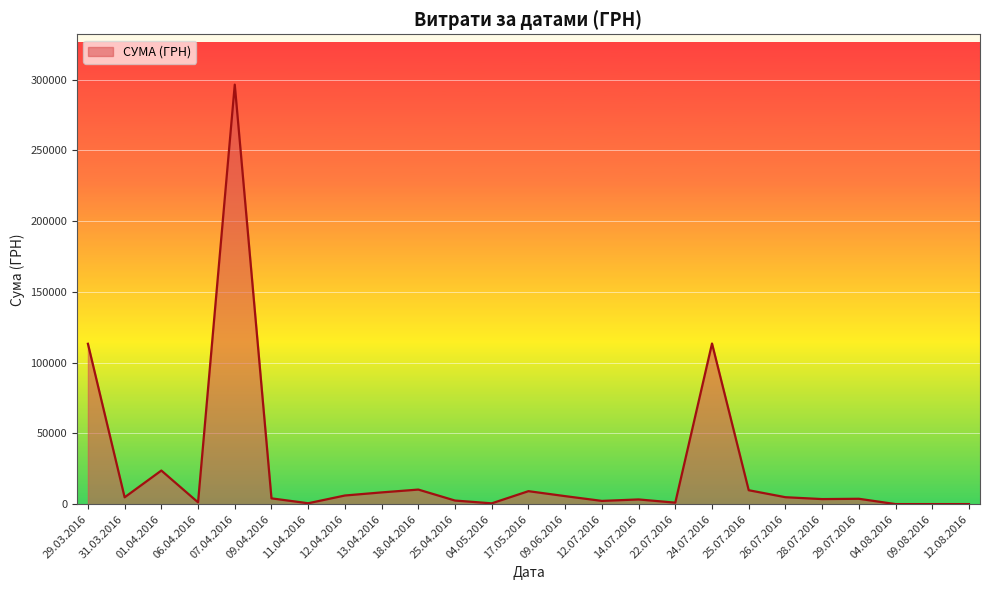

What is the change in value from 31.03.2016 to 01.04.2016?

+18924.3